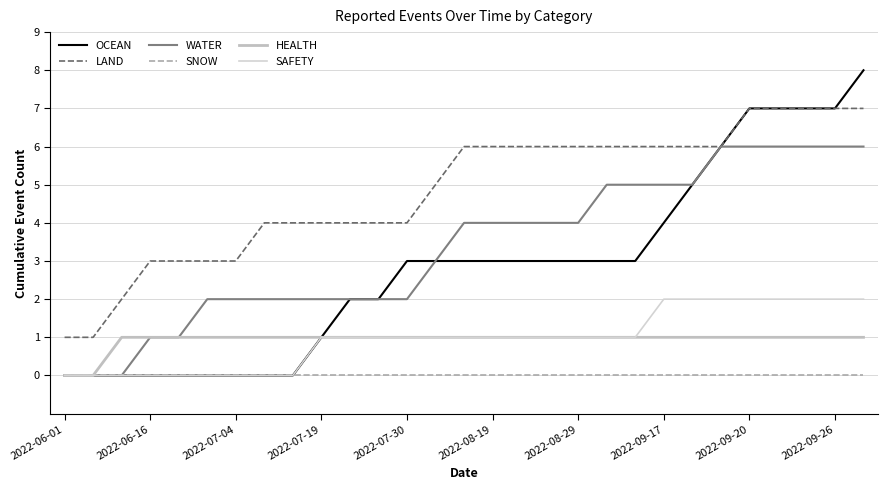

True or false: WATER and SAFETY intersect in this chart.

False